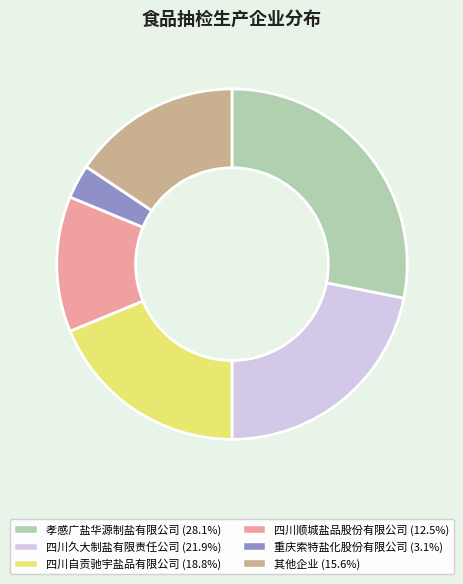

Is there a majority slice in this chart?

No